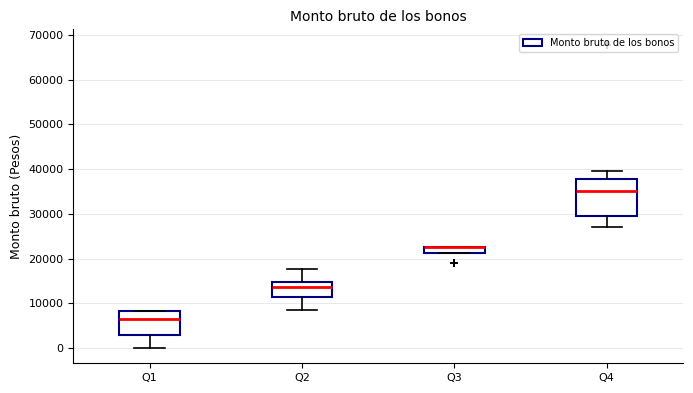

Which box is the tallest, from its lower edge to its upper edge?

Q4